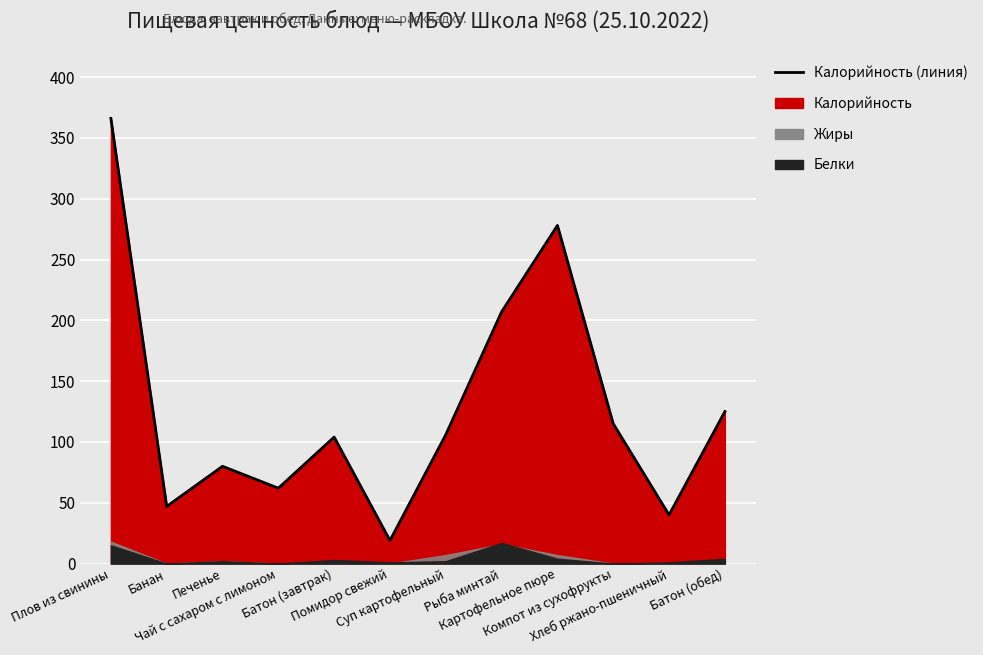

Which category has the lowest value across all series?

Помидор свежий